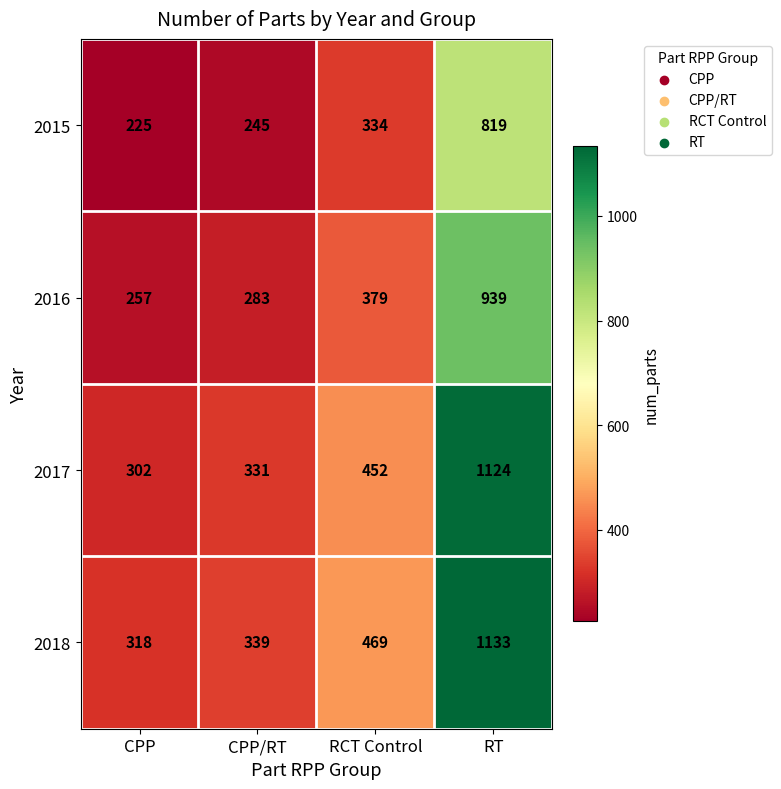

Which series has the largest range (max minus min)?

2017